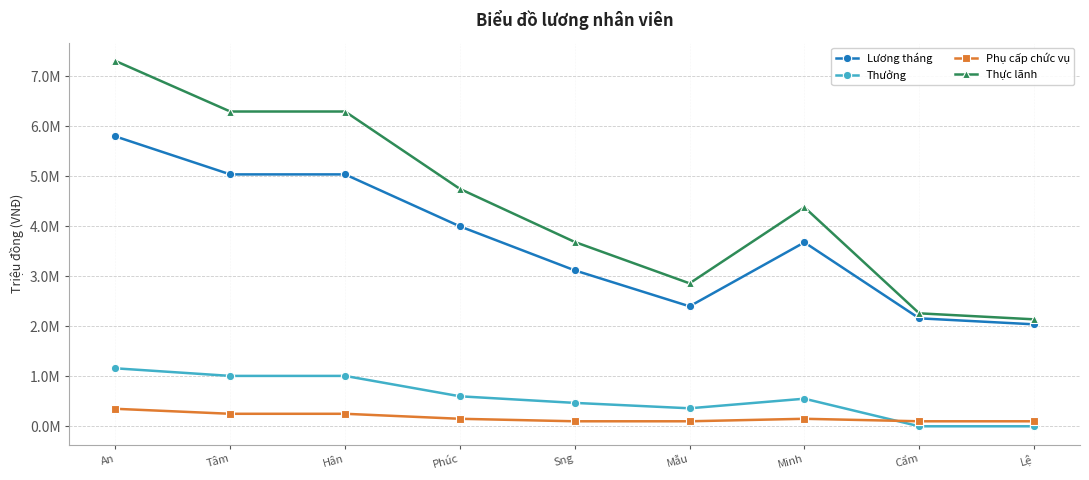

Does the chart have visible grid lines?

Yes